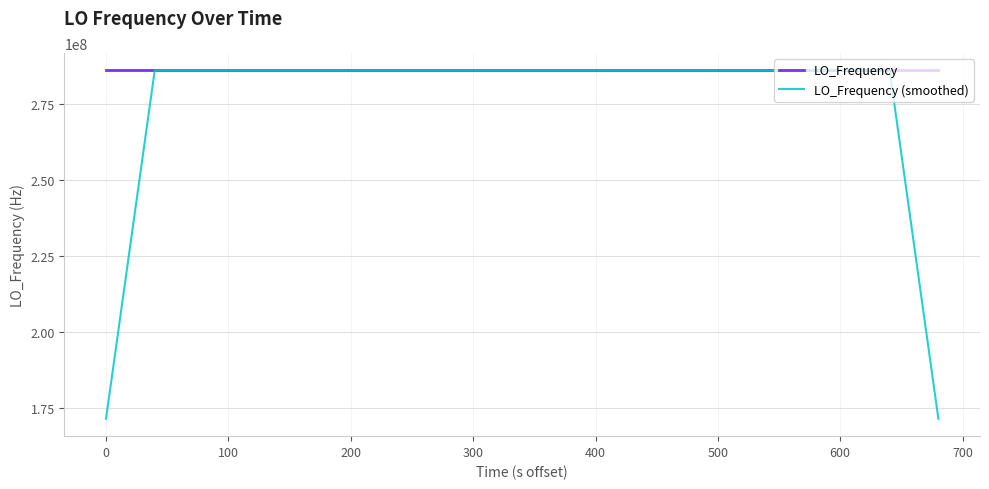

Which series has the widest spread of values?

LO_Frequency (smoothed)